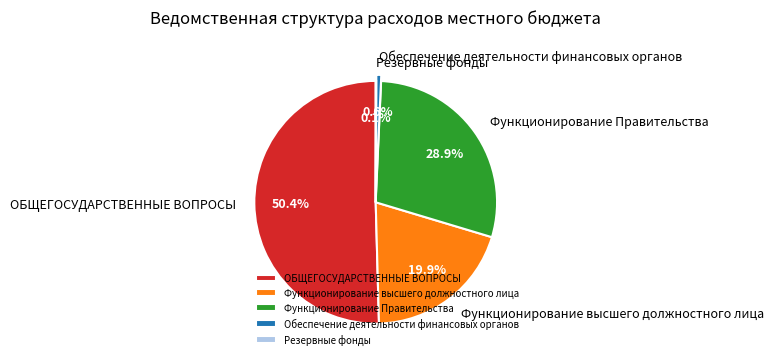

Which slice is the largest?

ОБЩЕГОСУДАРСТВЕННЫЕ ВОПРОСЫ